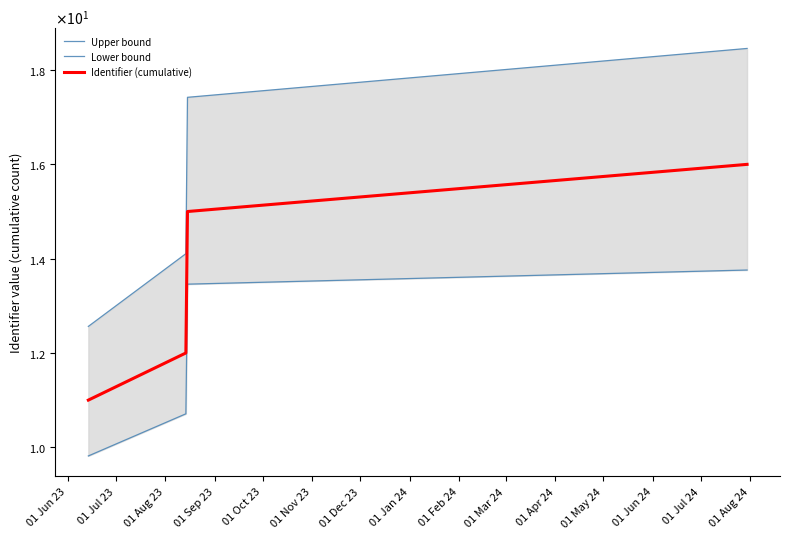

What is the total value across all series at 01 Jun 23?

33.4